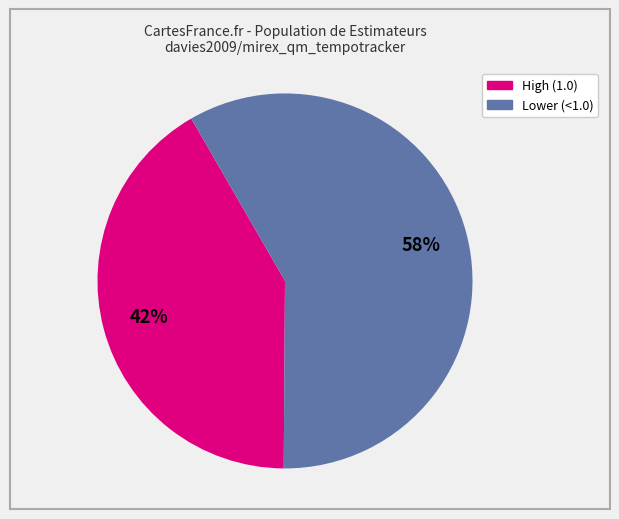

To the nearest percent, what is the average slice percentage?

50%